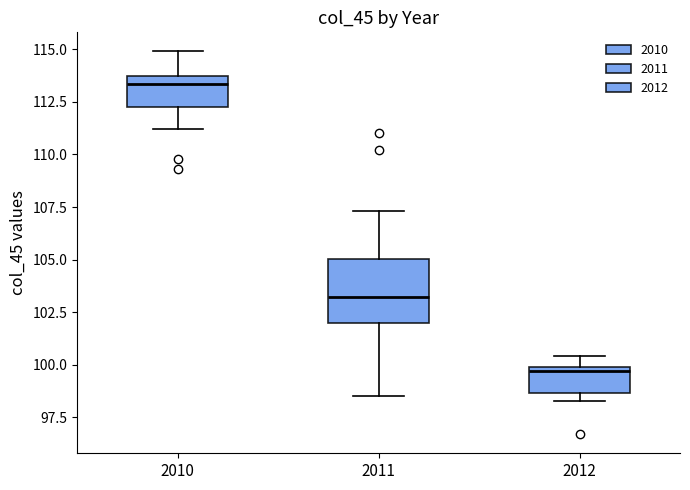

Reading left to right, read every box against the y-axis: the position of its median line, the range the box covers, and the ends of its whiskers. The values are not printed on the chart, so give them approximately, as read against the axis.

2010: median 113.5, box 112.5 to 114.0, whiskers 111.0 to 115.0
2011: median 103.0, box 102.0 to 105.0, whiskers 98.5 to 107.5
2012: median 99.5, box 98.5 to 100.0, whiskers 98.5 (just below the box's lower edge) to 100.5